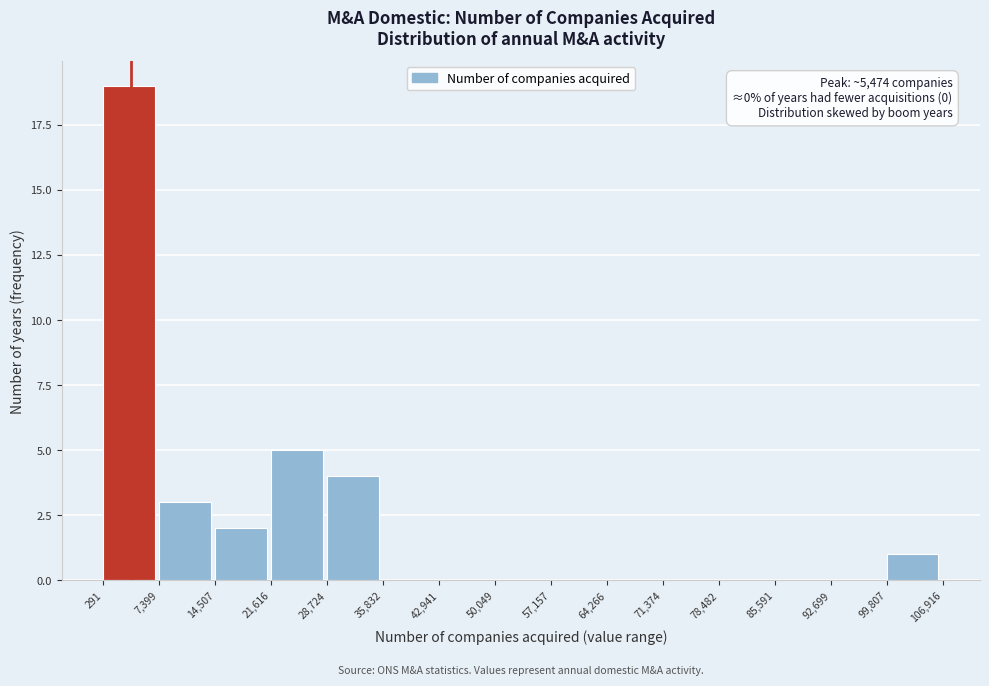

Which range on the x-axis has the tallest bar?

291 to 7,399